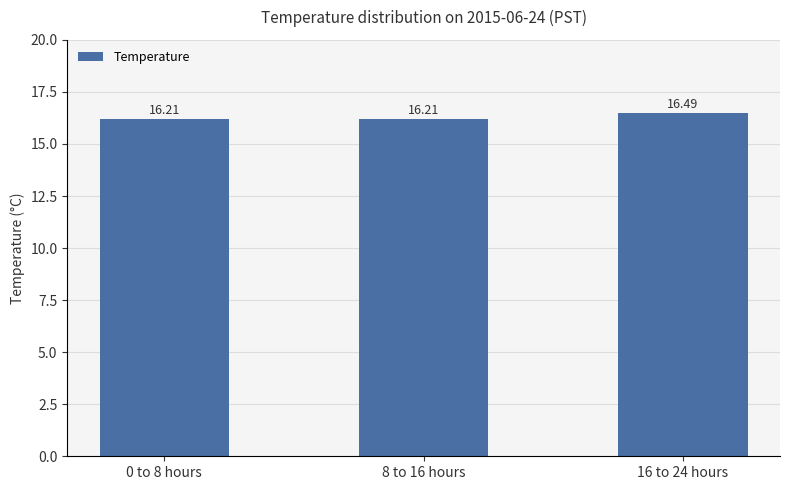

What is the change in value from 8 to 16 hours to 16 to 24 hours?

+0.3